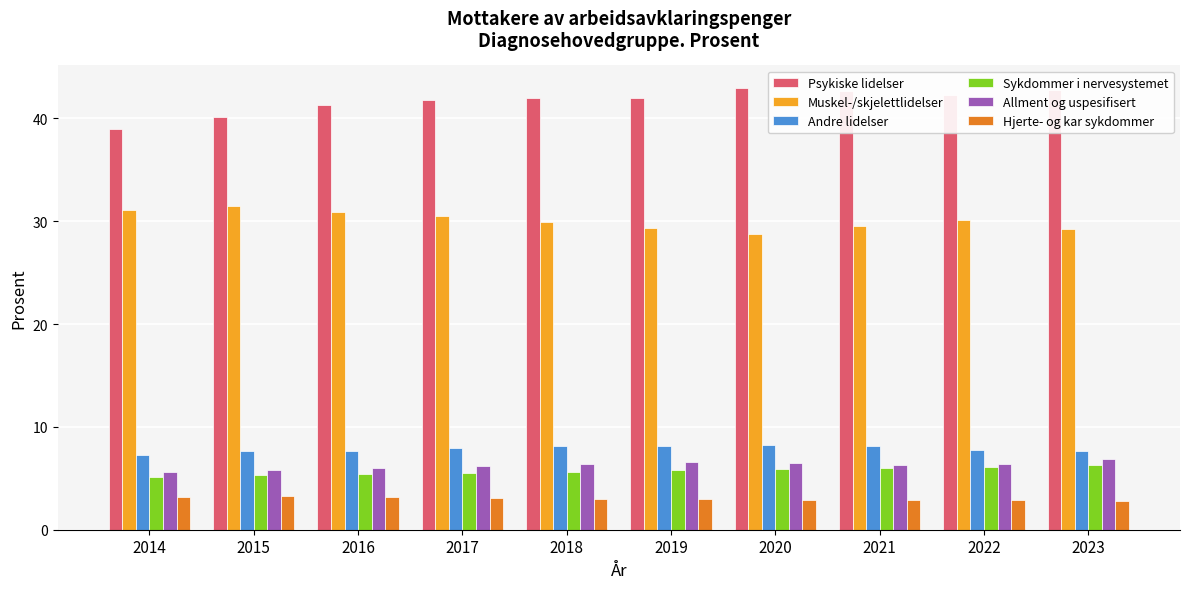

True or false: Muskel-/skjelettlidelser has a value of 46.8 at 2022.

False